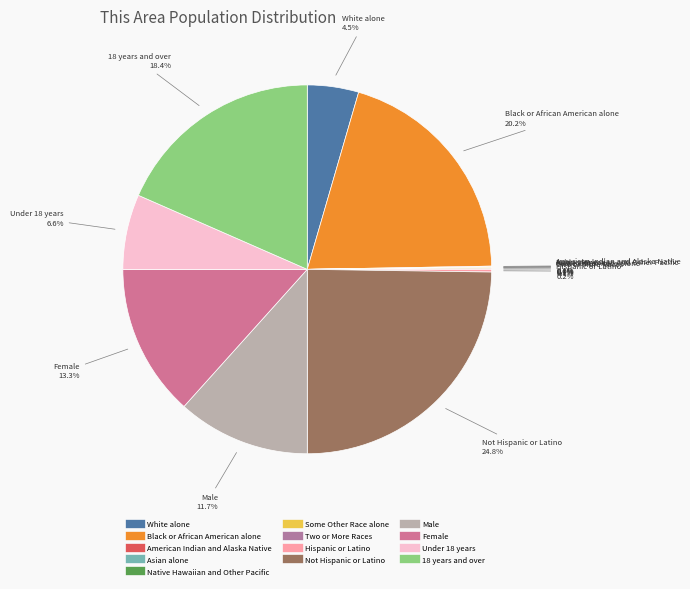

Does Not Hispanic or Latino account for over 50% of the chart?

No